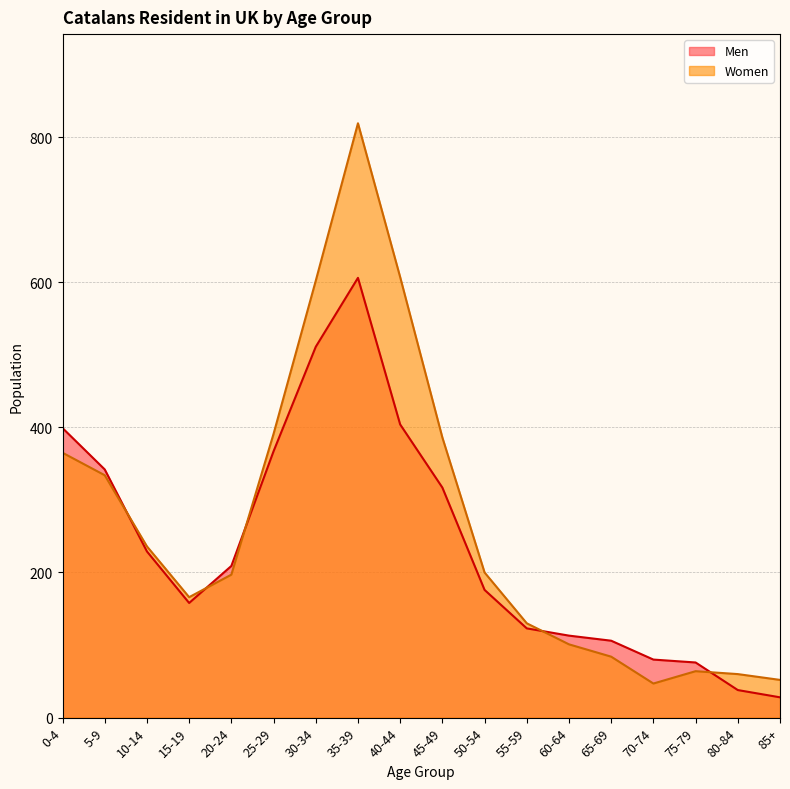

What is the lowest value of the Men series?

28